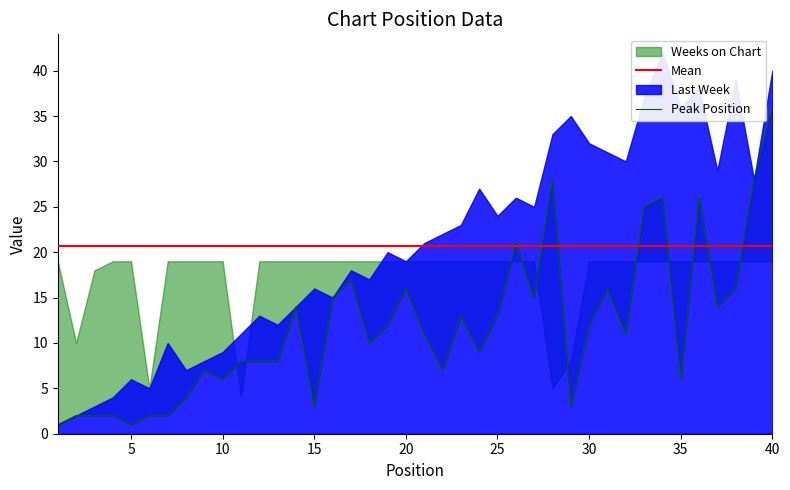

The Peak Position series shows 4 at 22. True or false?

False